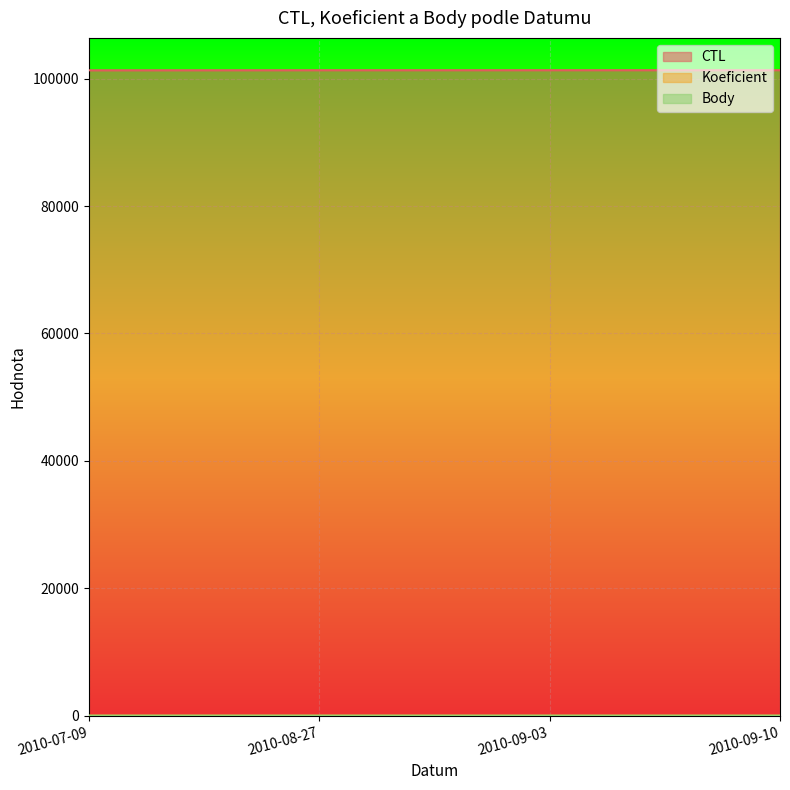

Reading left to right, transcribe all the data shown in this chart.

CTL: 101316	101329	101332	101334
Koeficient: 6	6	4	6
Body: 6	6	4	6